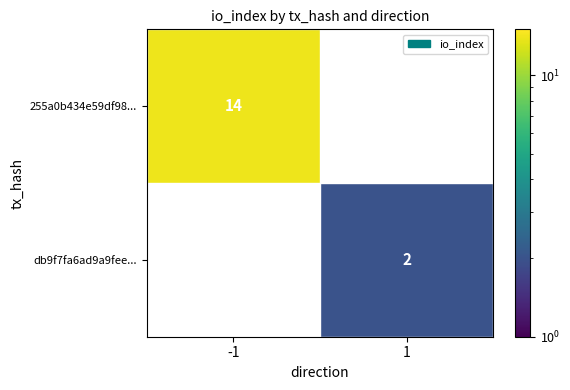

True or false: 255a0b434e59df98... has a value of 14 at -1.

True